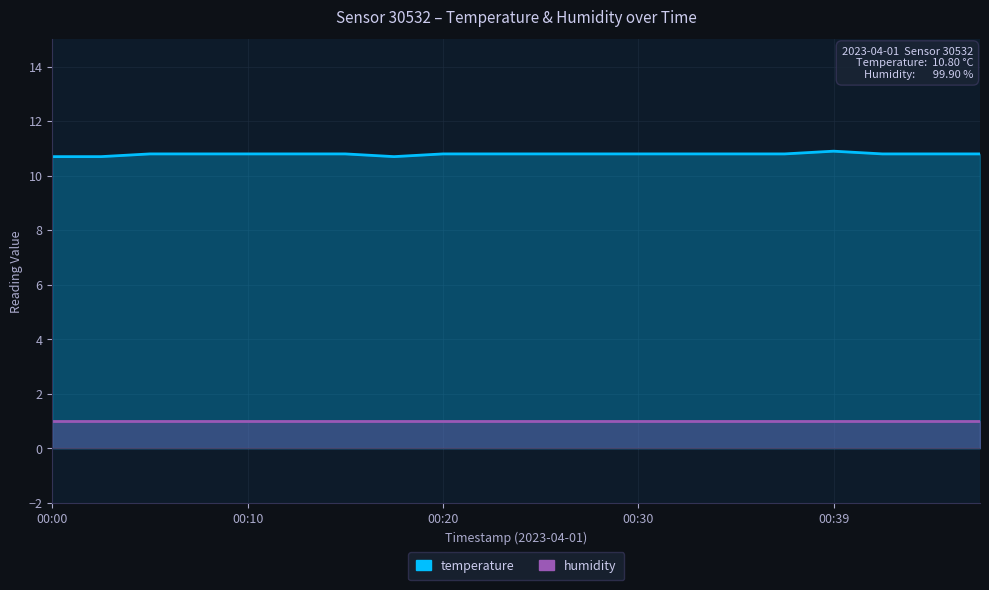

True or false: the data shows 6.3 at 00:34.

False